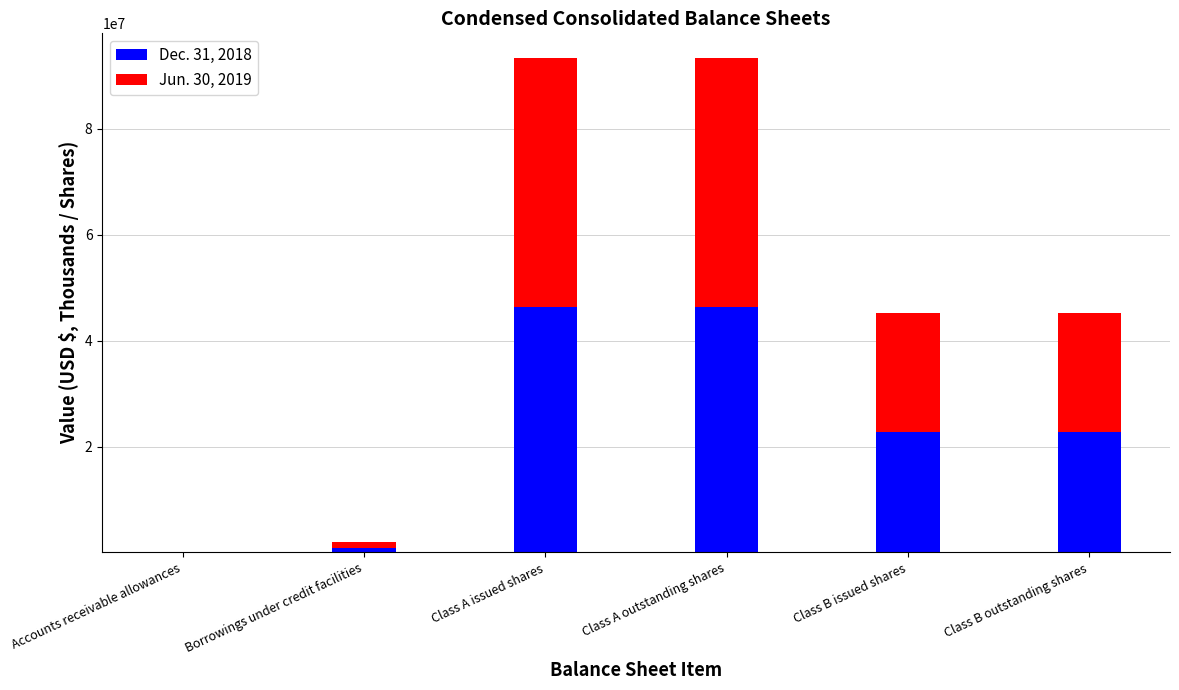

True or false: Dec. 31, 2018 has a value of 46265903 at Class A outstanding shares.

True